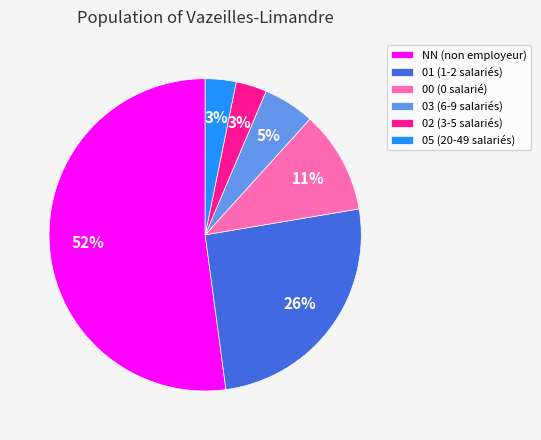

What percentage is the 00 slice, to the nearest percent?

11%